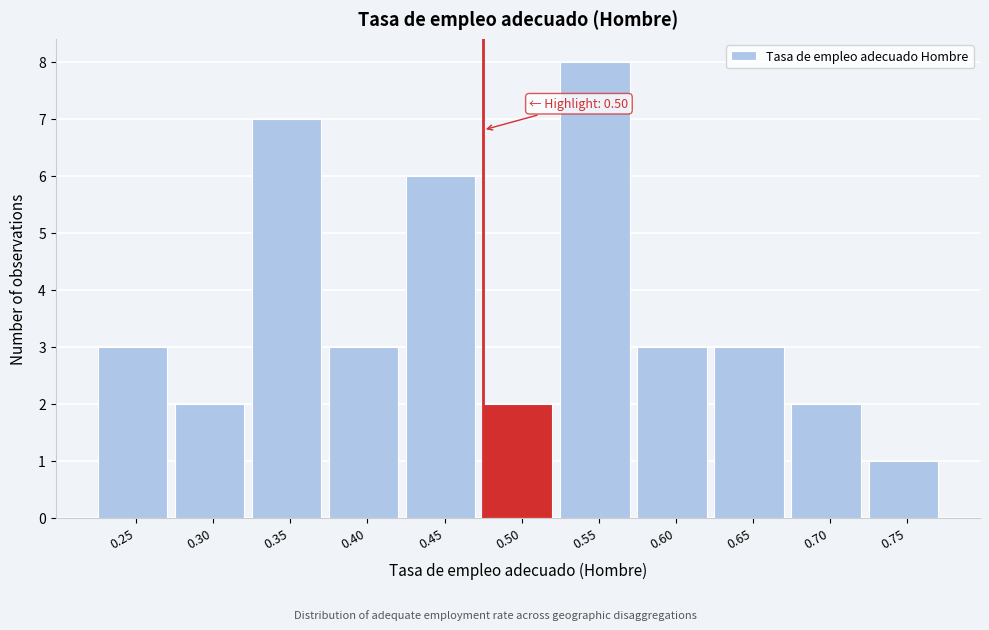

Reading left to right, transcribe all the data shown in this chart.

0.25=3	0.30=2	0.35=7	0.40=3	0.45=6	0.50=2	0.55=8	0.60=3	0.65=3	0.70=2	0.75=1